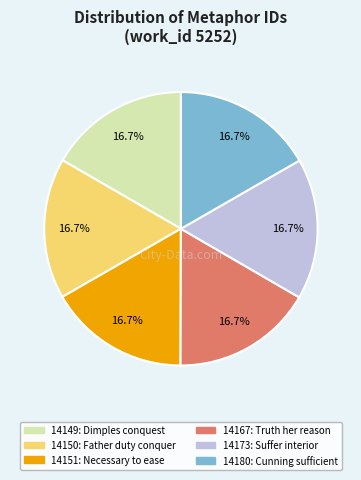

Is there a majority slice in this chart?

No